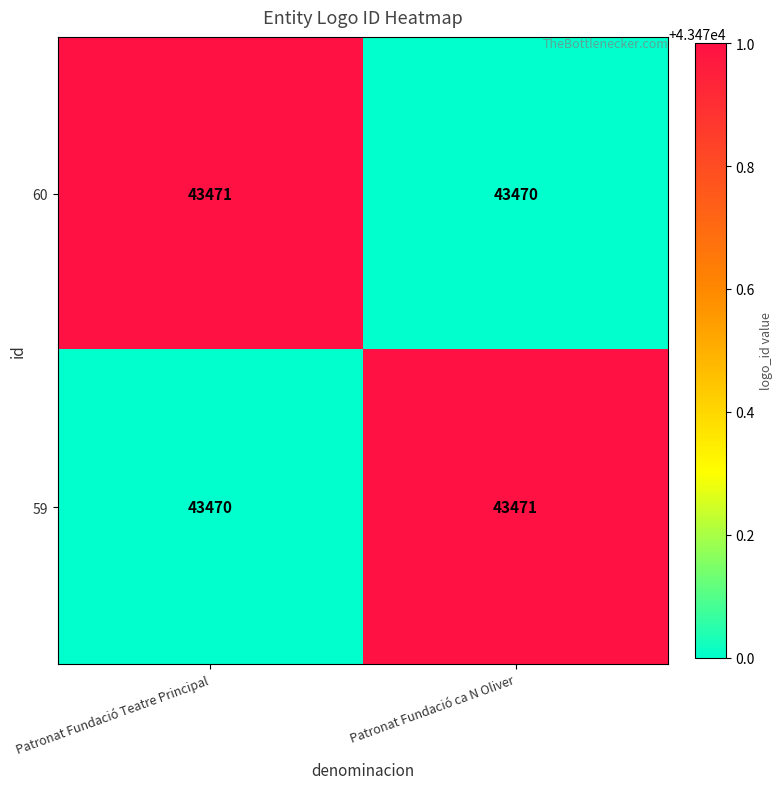

What is the sum of the 59 values at Patronat Fundació ca N Oliver and Patronat Fundació Teatre Principal?

86941